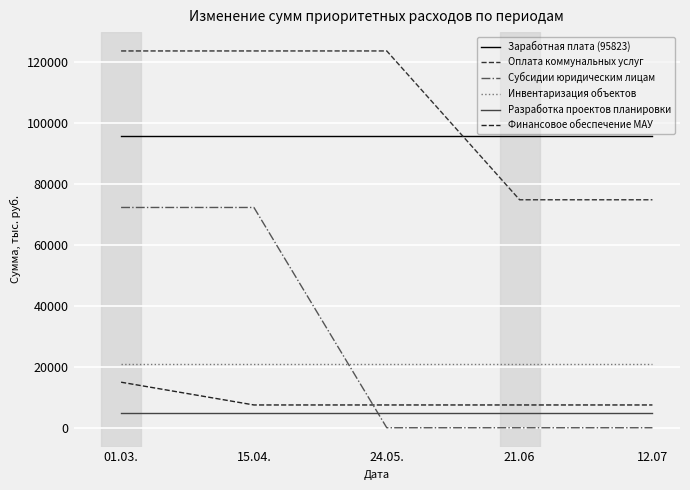

After their last crossing, which series has the higher values: Субсидии юридическим лицам or Финансовое обеспечение МАУ?

Финансовое обеспечение МАУ